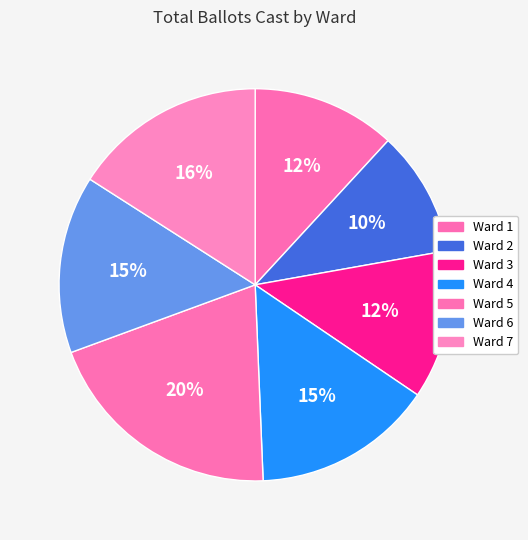

True or false: Ward 4 accounts for 15% of the total.

True